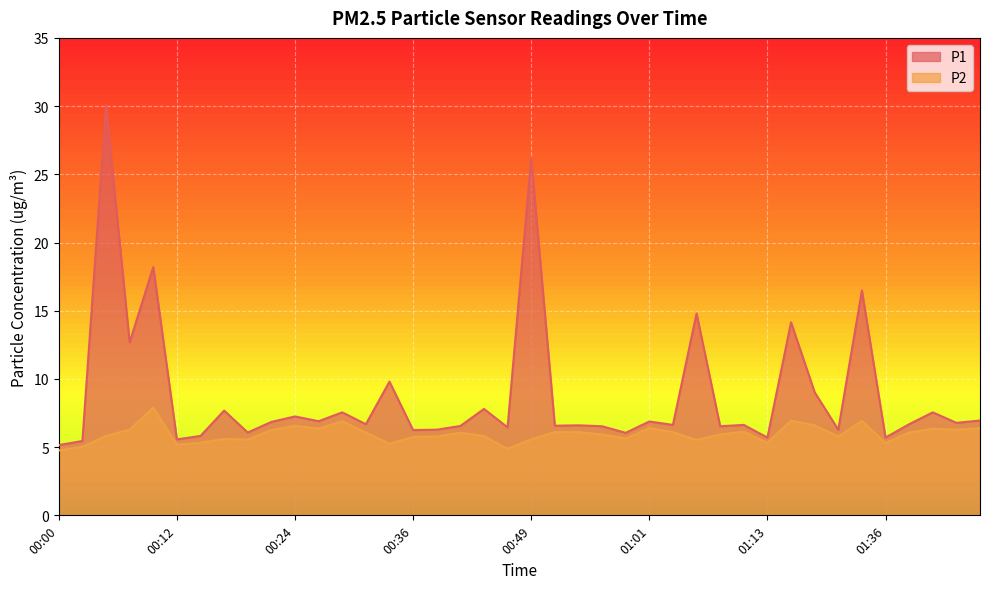

What is the highest value of the P1 series?

30.1